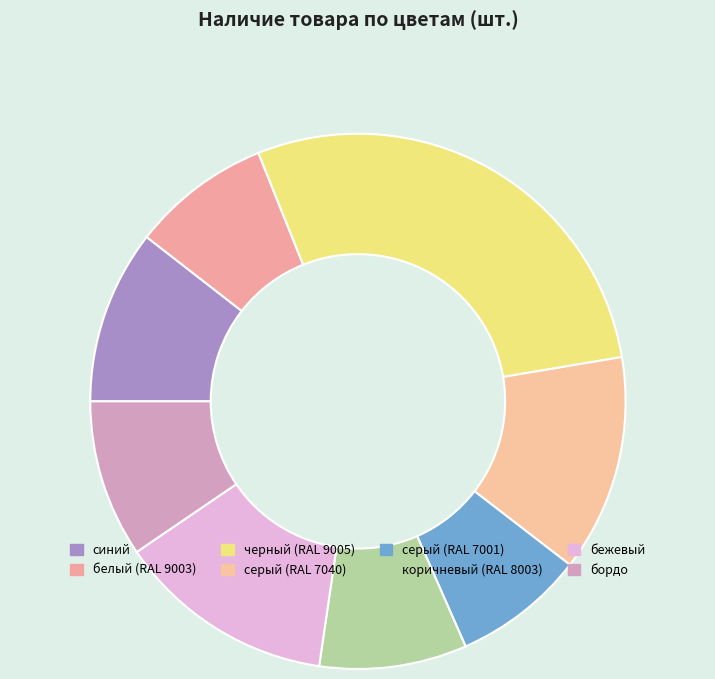

Does бордо represent more than half of the total?

No